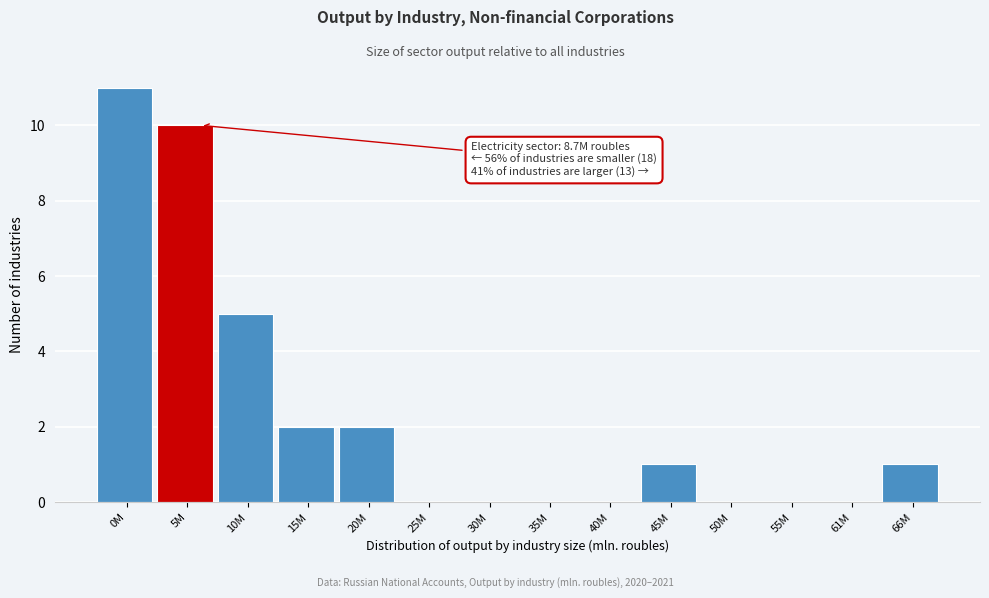

Reading right to left, list all the values displayed in this chart.

66M=1	61M=0	55M=0	50M=0	45M=1	40M=0	35M=0	30M=0	25M=0	20M=2	15M=2	10M=5	5M=10	0M=11